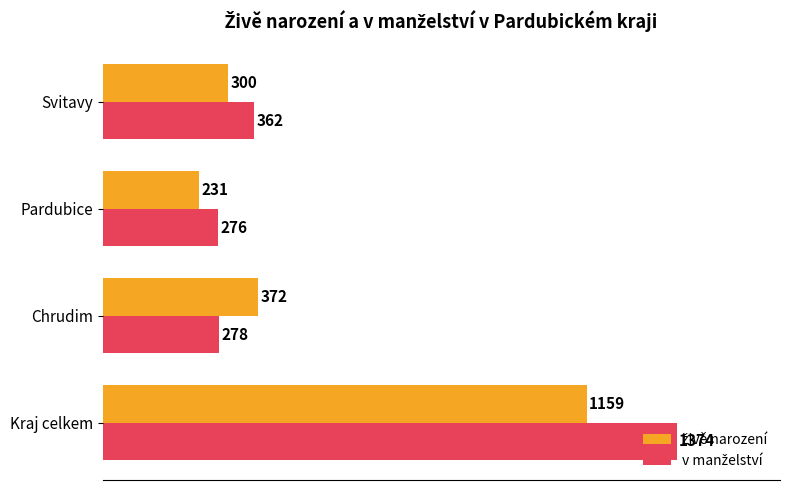

What is the minimum value shown in the chart?

231